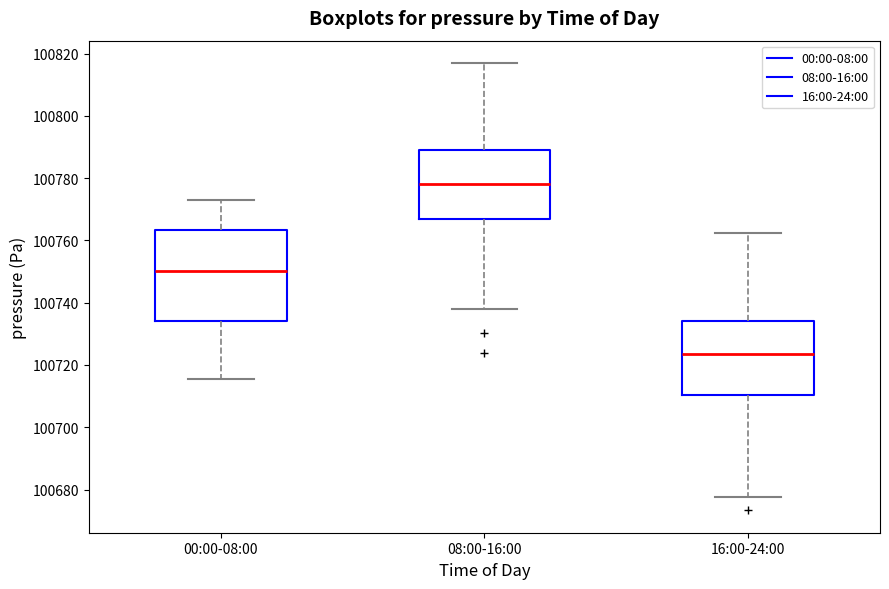

Which box's median line is the lowest?

16:00-24:00